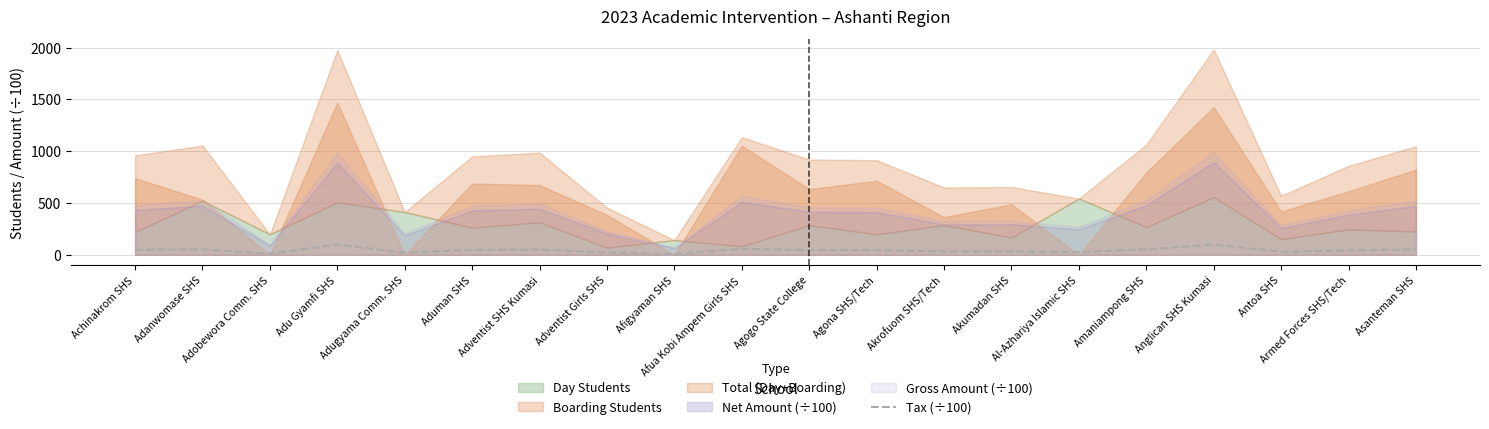

Rank the categories by value from lowest to highest.

Afigyaman SHS, Adobewora Comm. SHS, Adugyama Comm. SHS, Adventist Girls SHS, Al-Azhariya Islamic SHS, Antoa SHS, Akrofuom SHS/Tech, Akumadan SHS, Armed Forces SHS/Tech, Agona SHS/Tech, Agogo State College, Aduman SHS, Achinakrom SHS, Adventist SHS Kumasi, Asanteman SHS, Adanwomase SHS, Amaniampong SHS, Afua Kobi Ampem Girls SHS, Adu Gyamfi SHS, Anglican SHS Kumasi